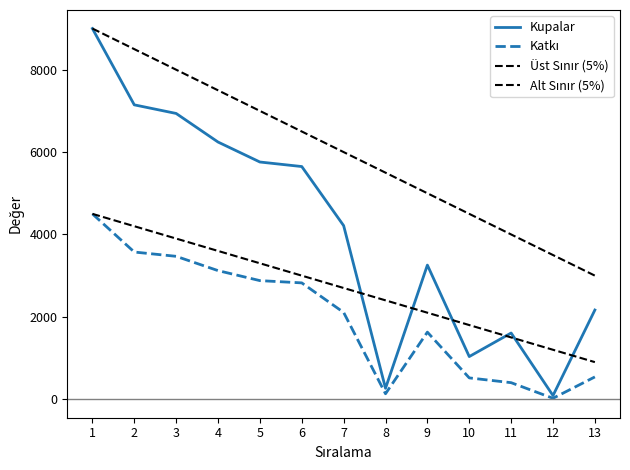

What is the difference between the Üst Sınır (5%) values at 13 and 10?

1500